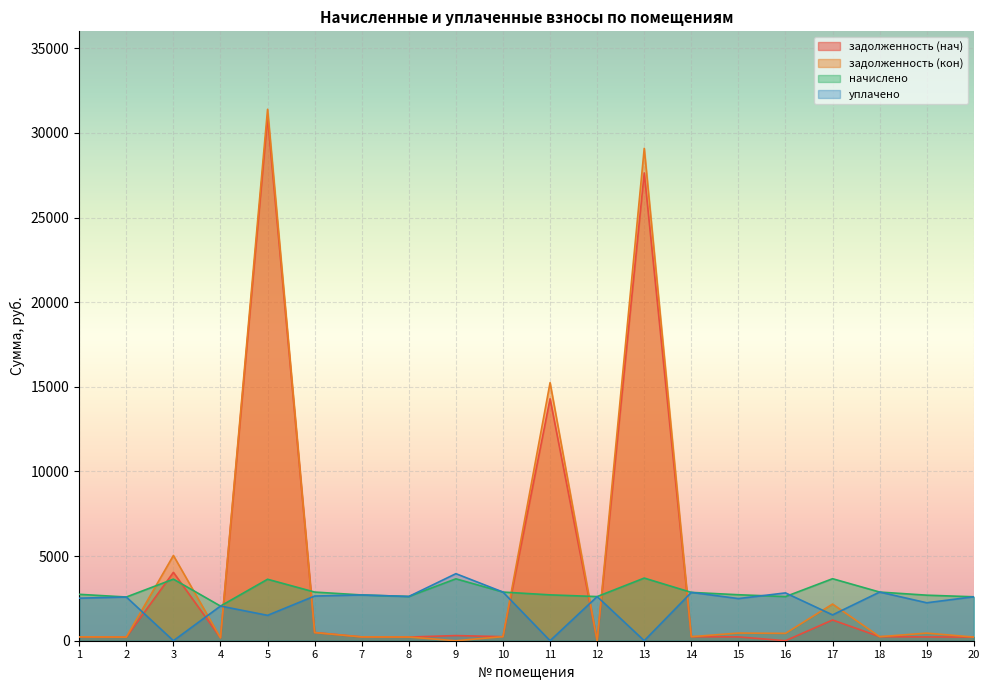

Reading left to right, list all the values displayed in this chart.

задолженность (нач): 1=228.4	2=215.2	3=4039.5	4=170.7	5=30925.6	6=483.6	7=225.2	8=217.8	9=303.8	10=239.6	11=14293.0	12=0.0	13=27634.4	14=238.0	15=226.6	16=0.0	17=1225.1	18=239.6	19=224.2	20=216.2
задолженность (кон): 1=228.4	2=215.2	3=5036.2	4=170.7	5=31394.0	6=480.1	7=225.2	8=217.8	9=0.0	10=239.6	11=15245.7	12=0.0	13=29088.5	14=238.0	15=452.6	16=434.6	17=2165.7	18=239.6	19=448.8	20=216.2
начислено: 1=2741.2	2=2582.2	3=3637.9	4=2047.9	5=3631.6	6=2874.7	7=2703.0	8=2614.0	9=3657.0	10=2874.7	11=2709.4	12=2607.6	13=3701.5	14=2855.6	15=2715.7	16=2607.6	17=3663.4	18=2874.7	19=2690.3	20=2594.9
уплачено: 1=2512.7	2=2582.2	3=0.0	4=2047.9	5=1500.0	6=2639.6	7=2703.0	8=2614.0	9=3961.3	10=2874.7	11=0.0	12=2607.6	13=0.0	14=2855.6	15=2489.7	16=2824.9	17=1526.4	18=2874.7	19=2241.9	20=2595.8